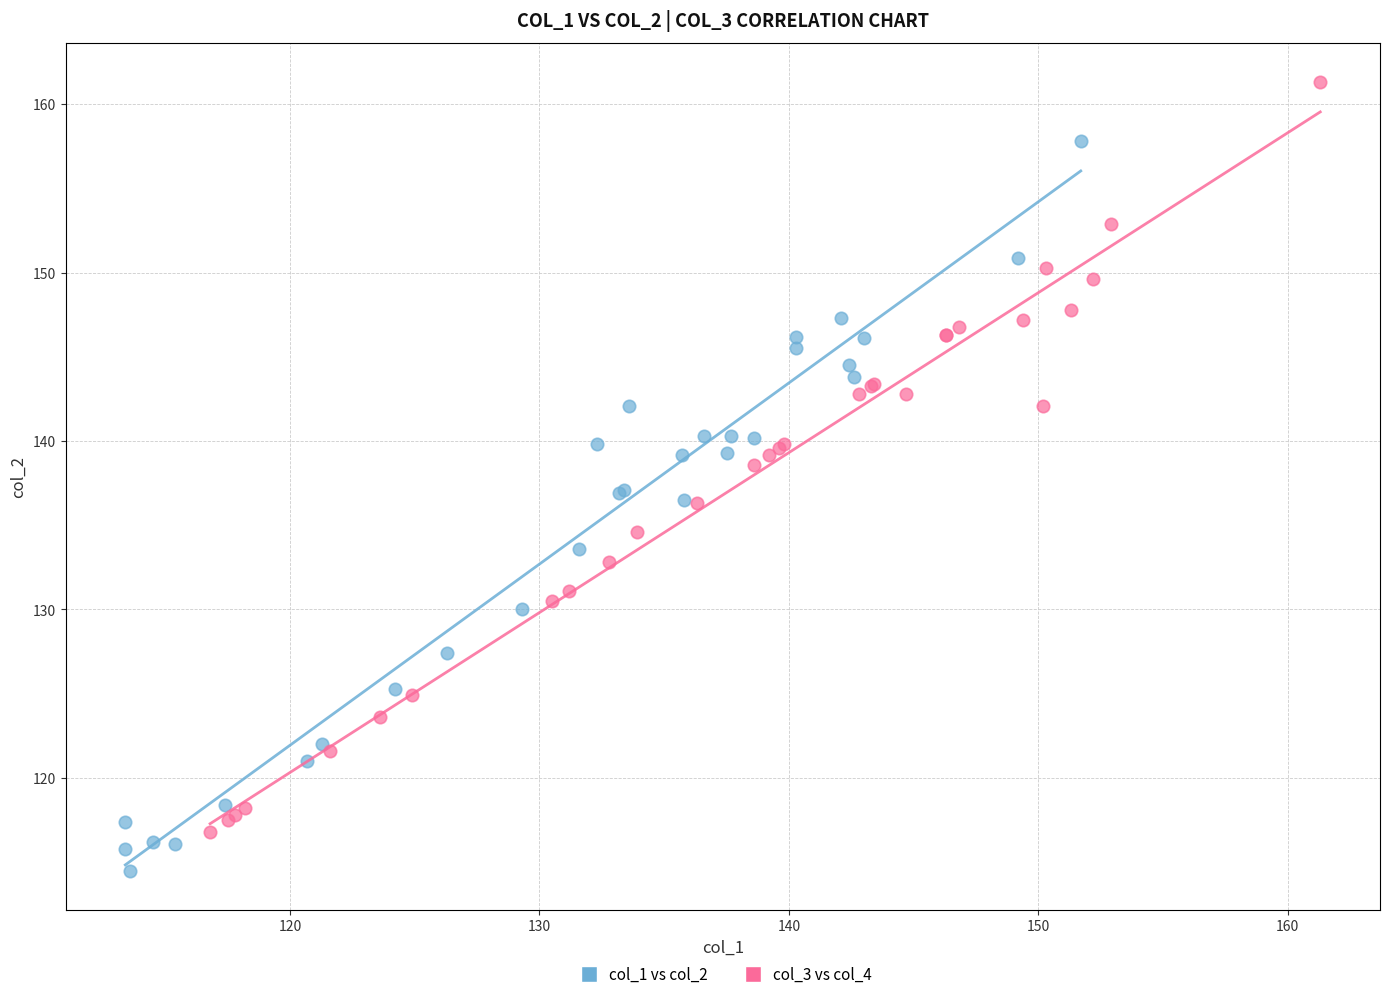

Which series has the largest Y range (max minus min)?

col_3 vs col_4